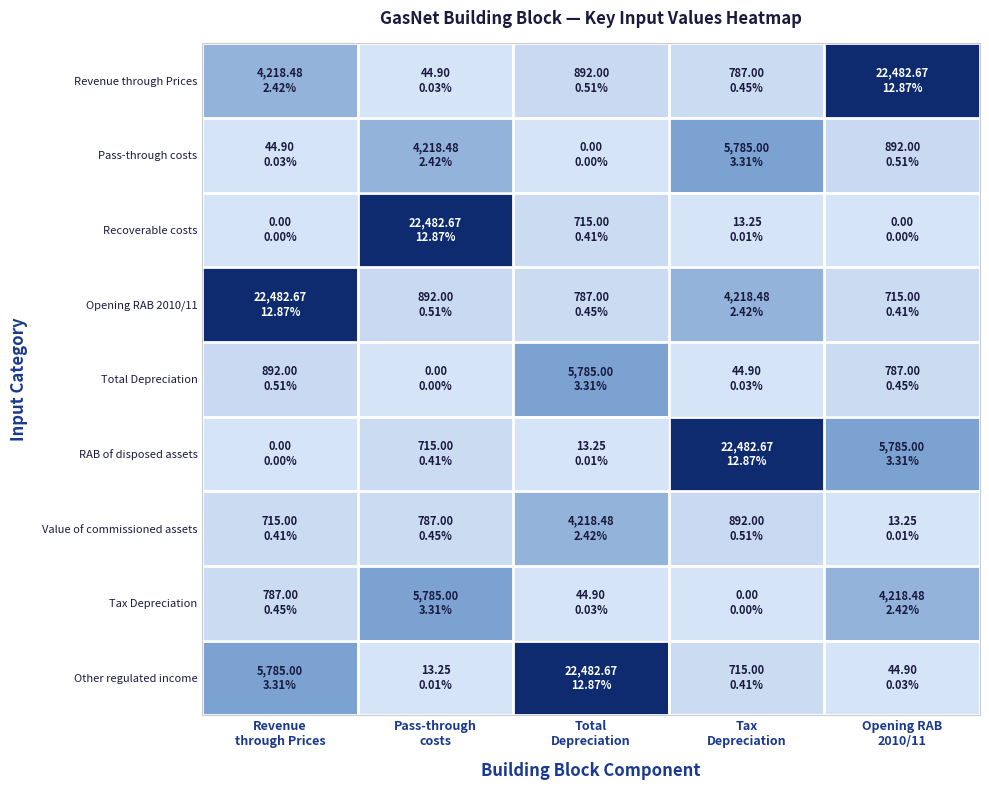

At which category is the sum across all series the highest?

Pass-through
costs